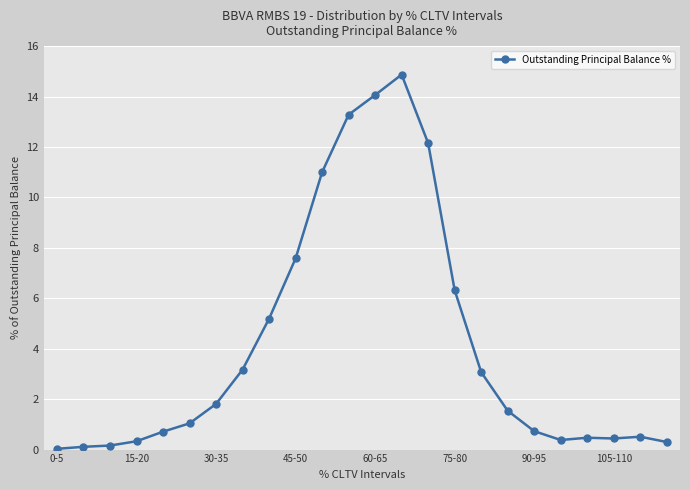

True or false: there are more than 1 points higher than both neighbors.

True